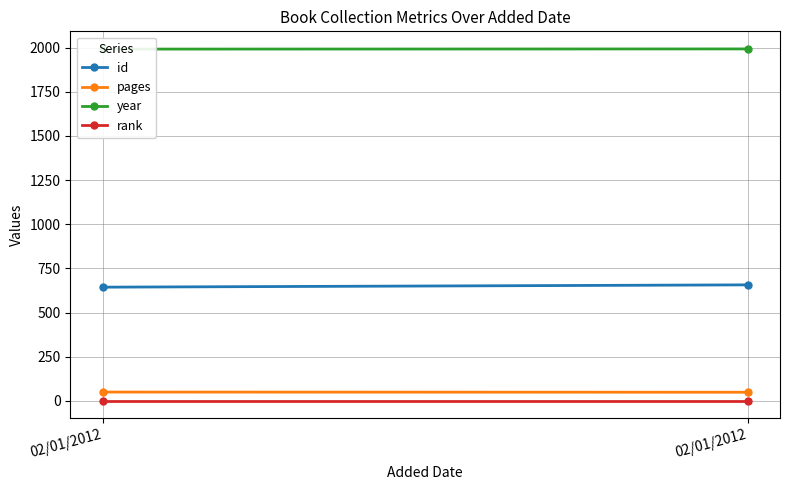

Rank the categories by pages value from highest to lowest.

02/01/2012, 02/01/2012